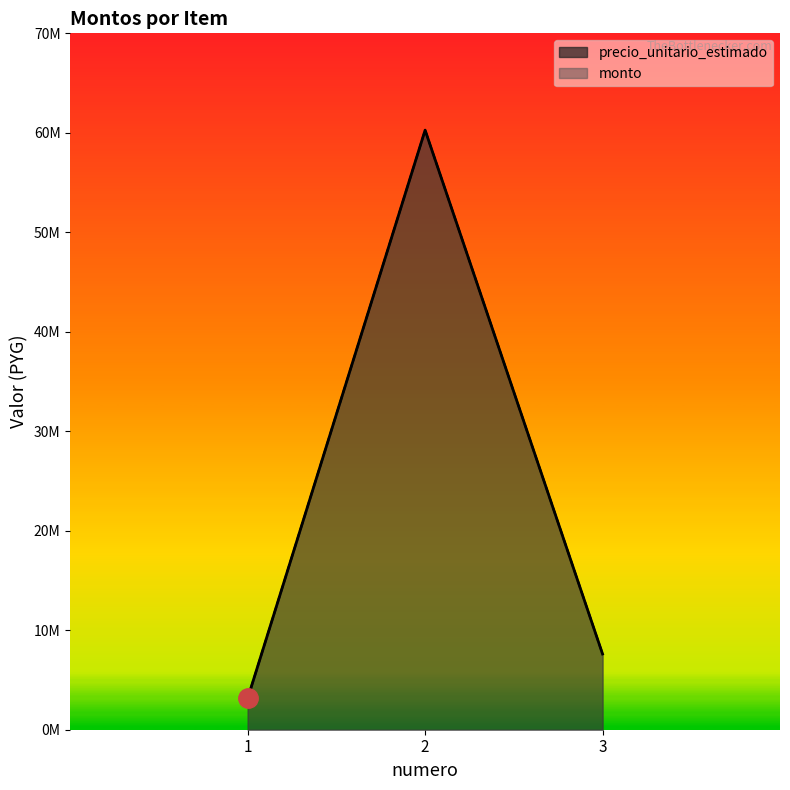

Which series has the largest range (max minus min)?

precio_unitario_estimado